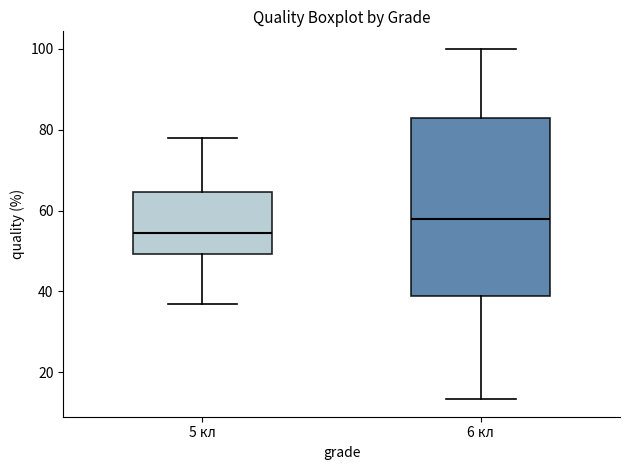

Reading left to right, transcribe this box plot: for each box, give where its median line is, the range the box spans, and where its two whiskers end, as read against the y-axis. The values are not printed on the chart, so give them approximately, as read against the axis.

5 кл: median 54, box 50 to 64, whiskers 38 to 78
6 кл: median 58, box 38 to 82, whiskers 14 to 100